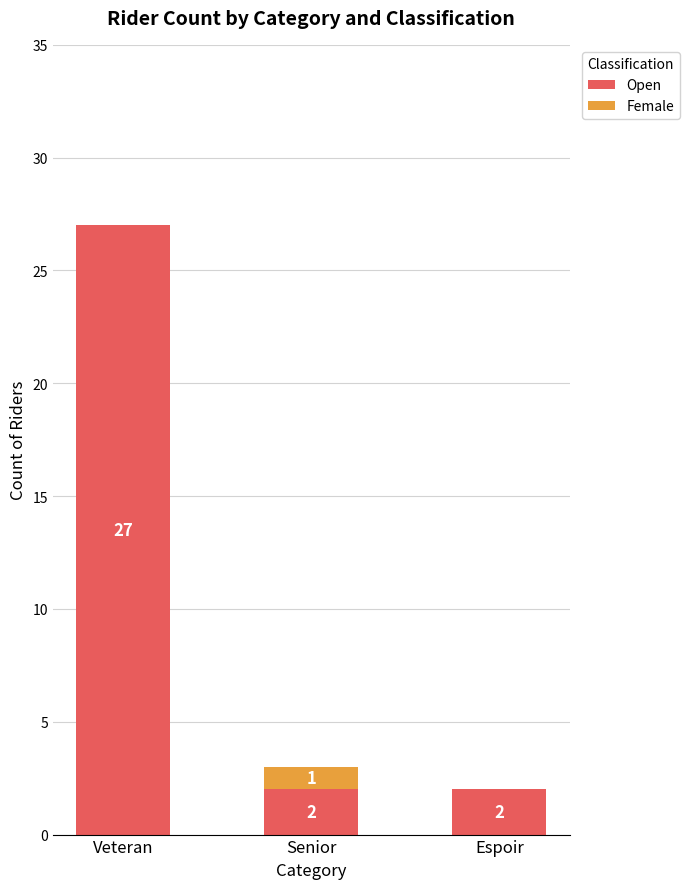

The Open series shows 2 at Espoir. True or false?

True